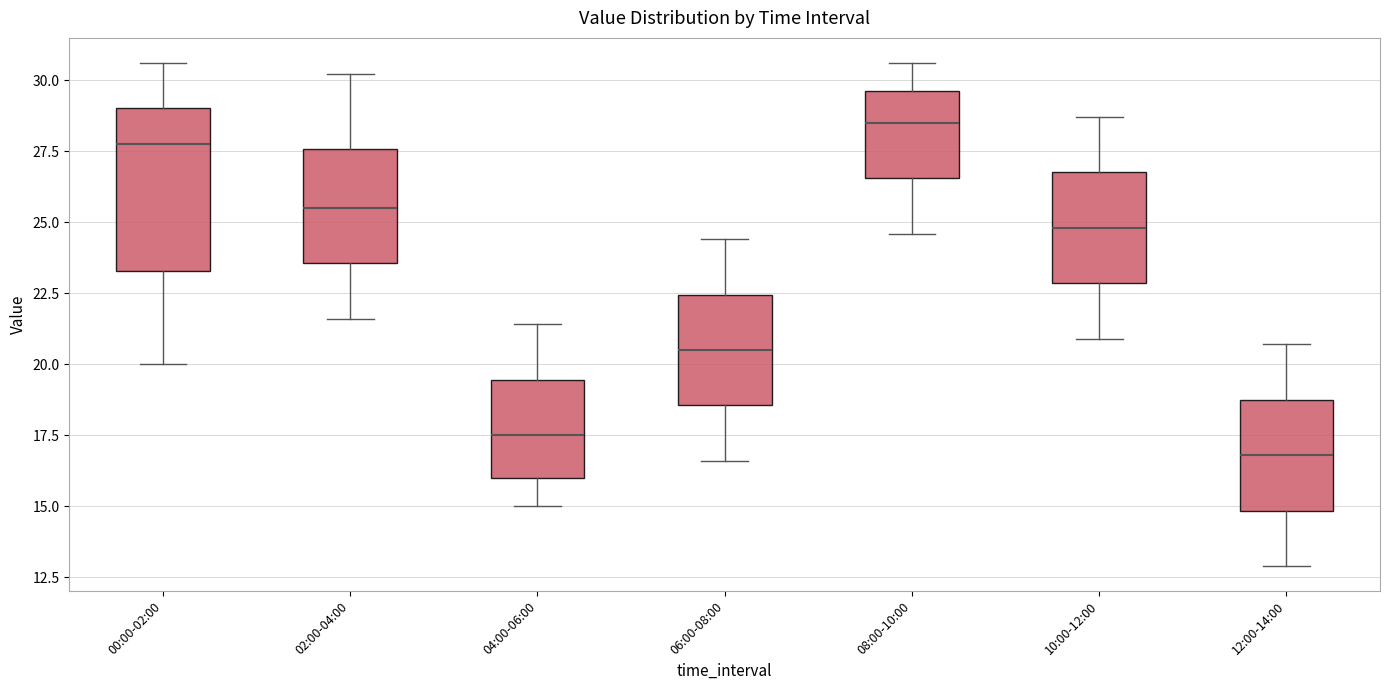

Reading left to right, read every box against the y-axis: the position of its median line, the range the box covers, and the ends of its whiskers. The values are not printed on the chart, so give them approximately, as read against the axis.

00:00-02:00: median 28.0, box 23.5 to 29.0, whiskers 20.0 to 30.5
02:00-04:00: median 25.5, box 23.5 to 27.5, whiskers 21.5 to 30.0
04:00-06:00: median 17.5, box 16.0 to 19.5, whiskers 15.0 to 21.5
06:00-08:00: median 20.5, box 18.5 to 22.5, whiskers 16.5 to 24.5
08:00-10:00: median 28.5, box 26.5 to 29.5, whiskers 24.5 to 30.5
10:00-12:00: median 25.0, box 23.0 to 27.0, whiskers 21.0 to 28.5
12:00-14:00: median 17.0, box 15.0 to 19.0, whiskers 13.0 to 20.5